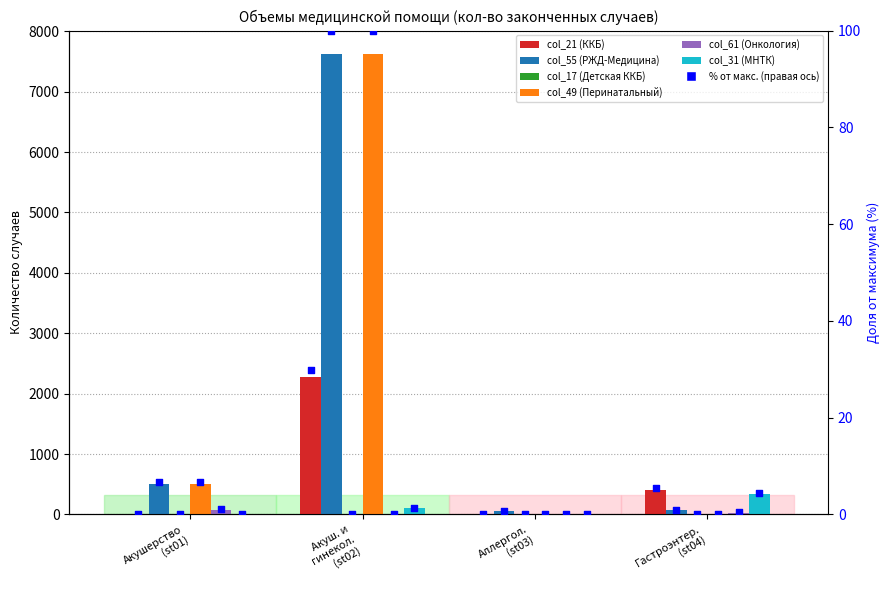

Which series contains the highest Y value?

col_55 (РЖД-Медицина)